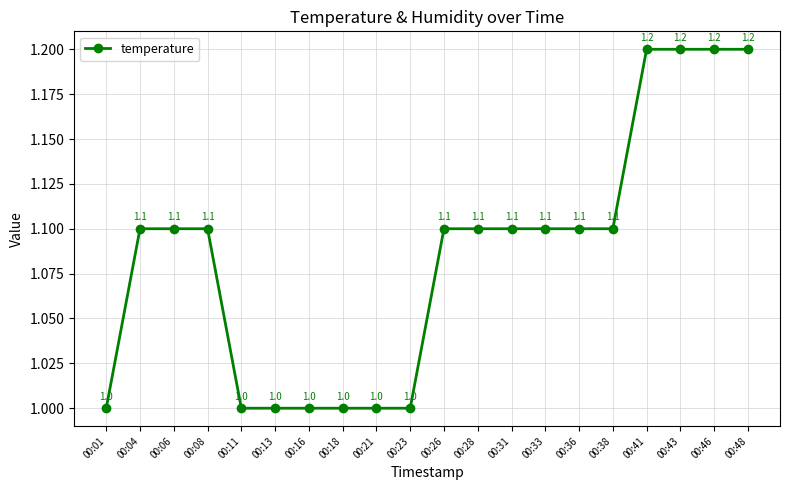

What is the difference between the maximum and minimum values?

0.2